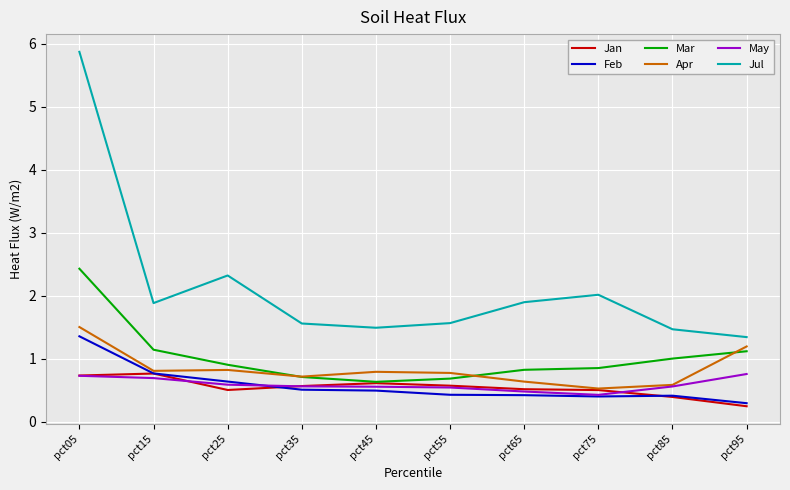

Is the value of Jan at pct15 greater than the value of Jul at pct55?

No